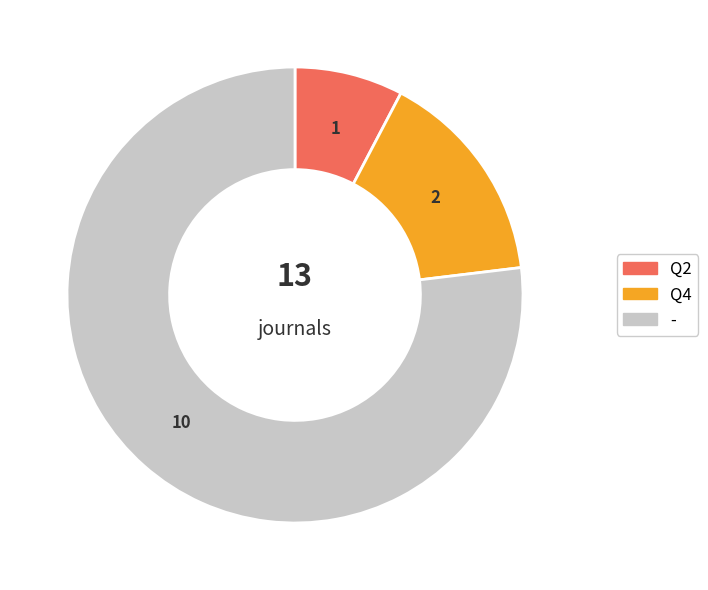

Is it true that Q4 is 15% of the pie?

True